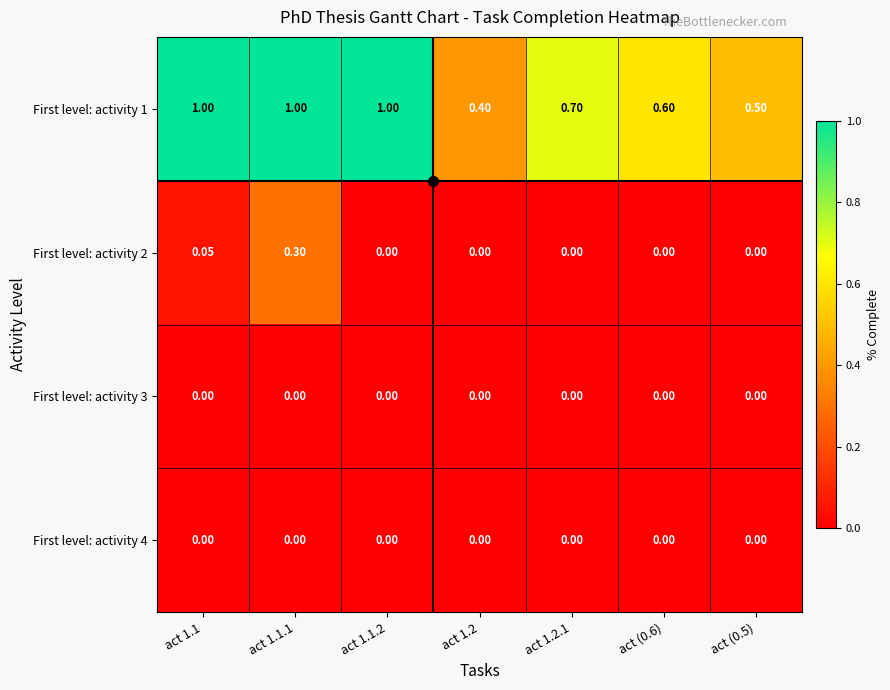

At which category is the sum across all series the highest?

act 1.1.1